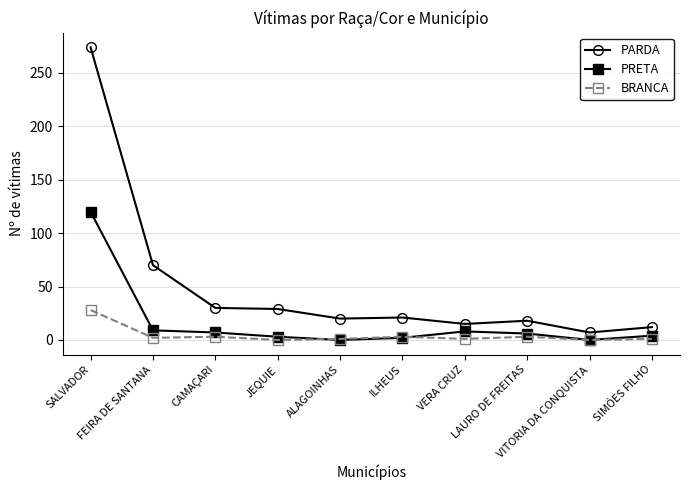

What is the difference between the PARDA values at VERA CRUZ and FEIRA DE SANTANA?

55